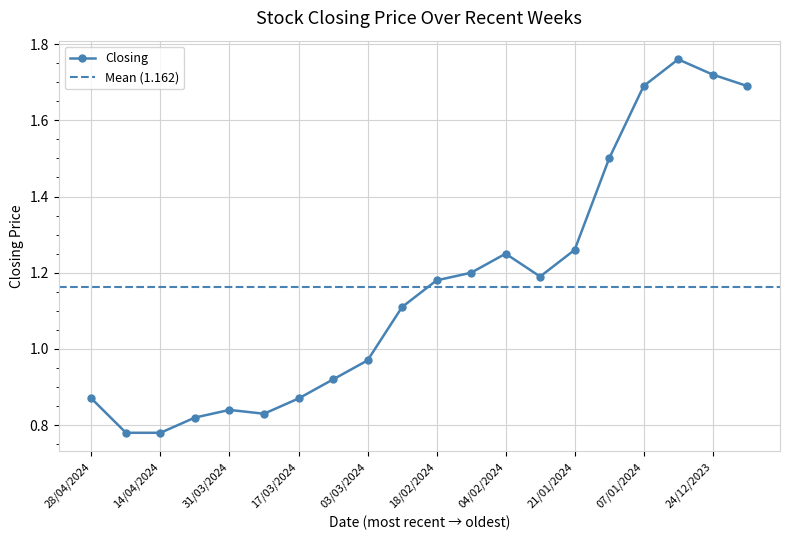

Where is the first local minimum?

24/03/2024